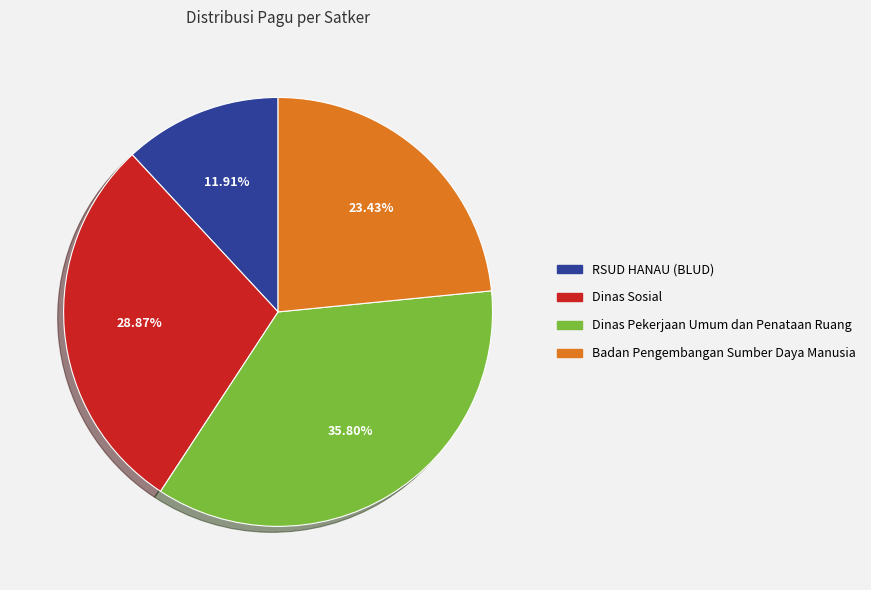

Is there any slice that represents more than half of the pie?

No